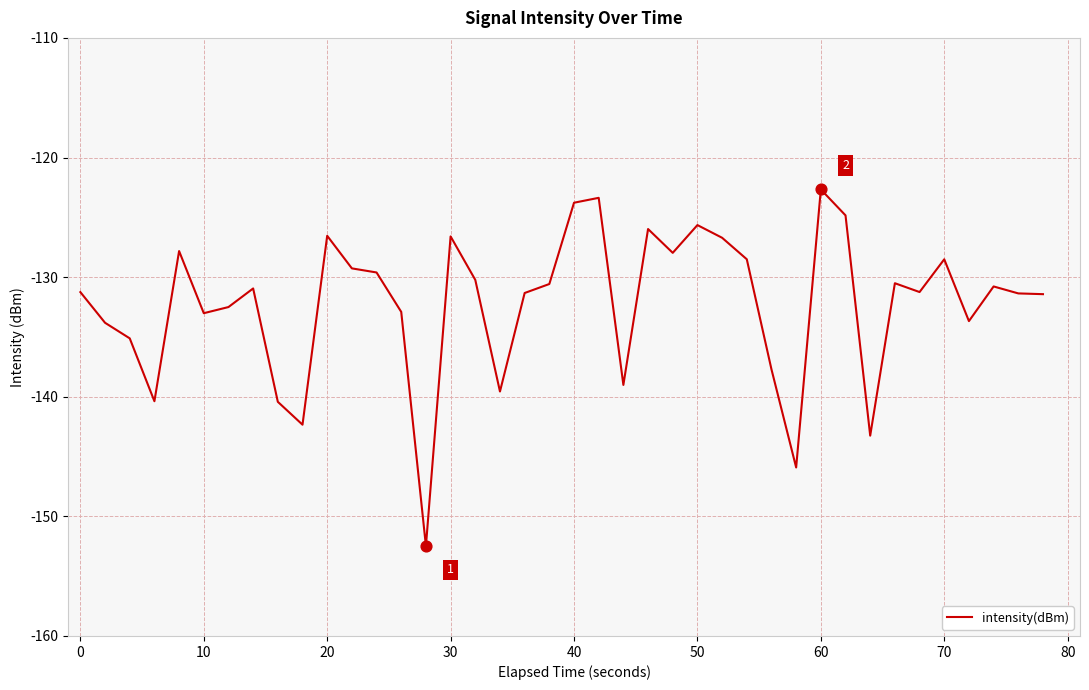

What is the greatest value displayed?

-122.7